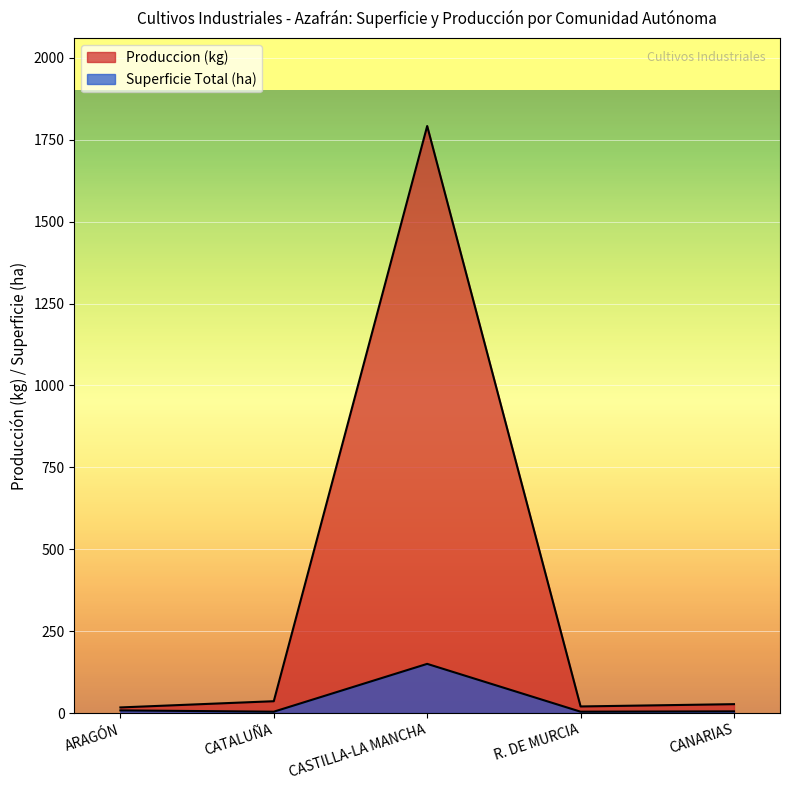

What is the sum of all Produccion (kg) values?

1892